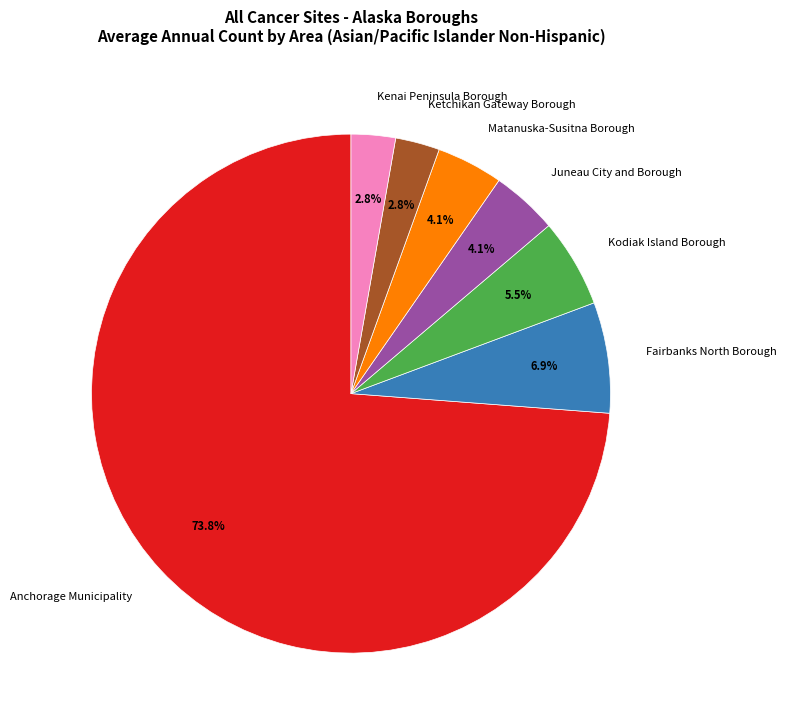

To the nearest percent, what percentage of the pie is Fairbanks North Borough?

7%